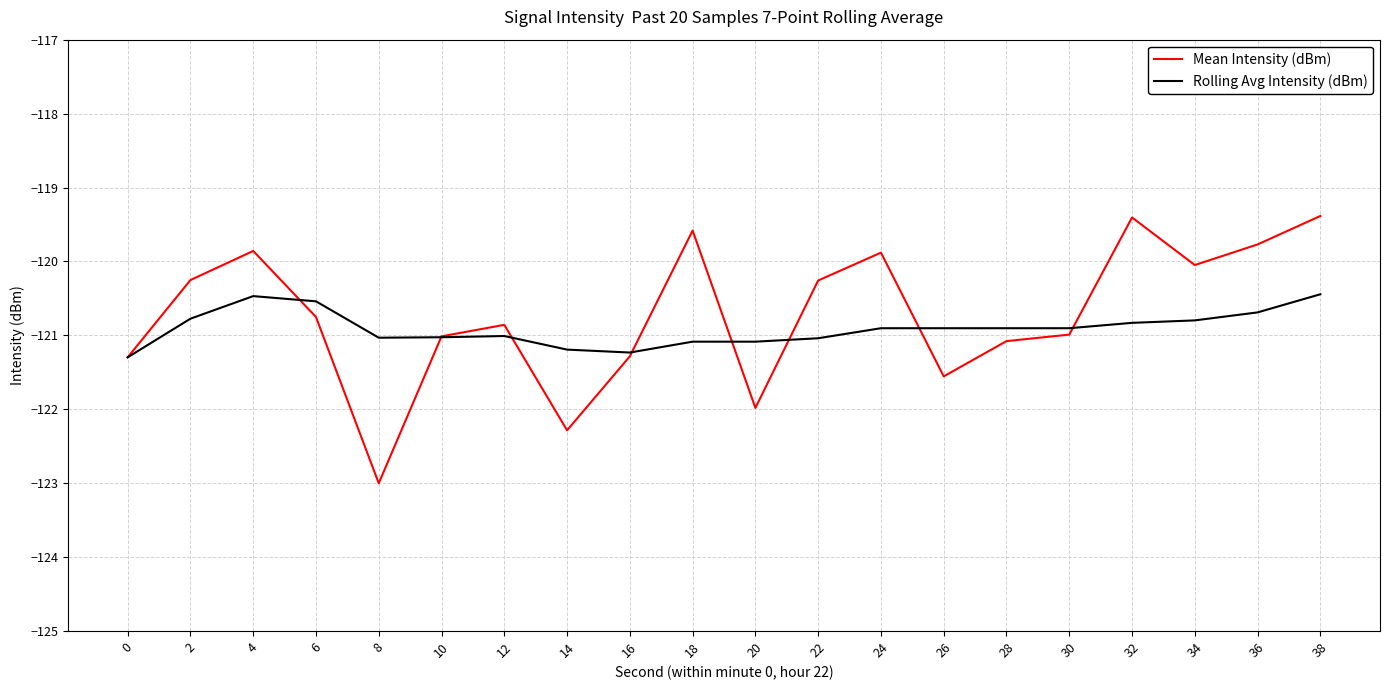

Which series ends up on top after the final intersection of Rolling Avg Intensity (dBm) and Mean Intensity (dBm)?

Mean Intensity (dBm)